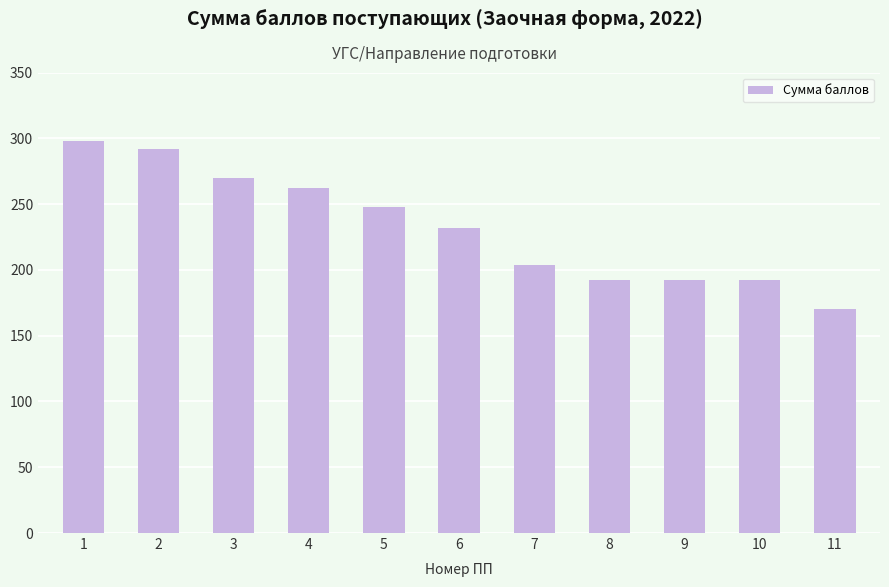

What is the sum of the values at 5 and 8?

440